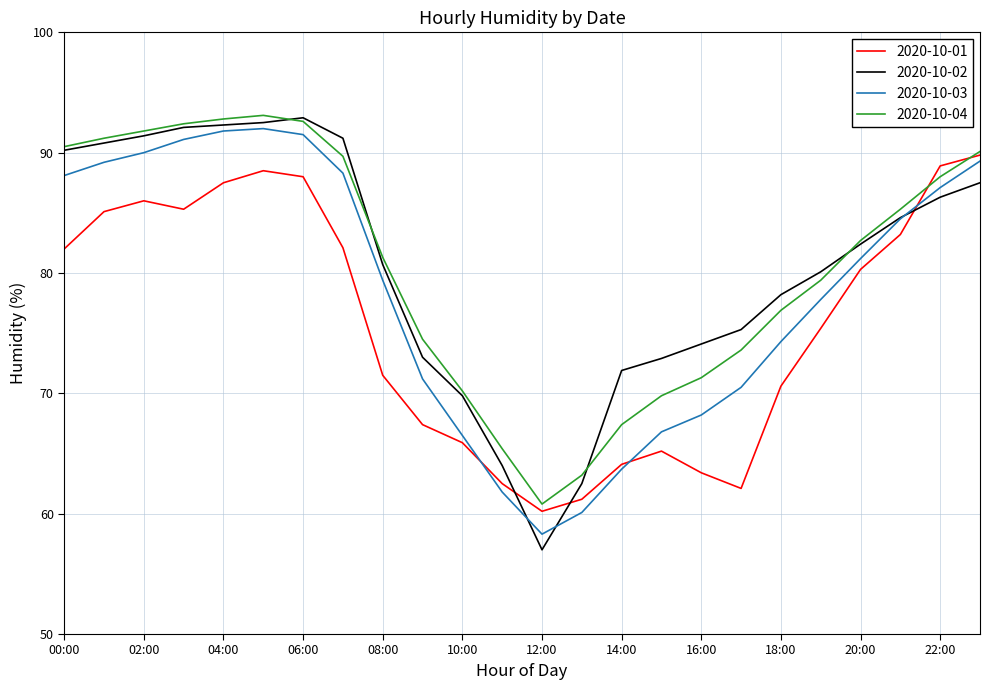

Which series has the largest range (max minus min)?

2020-10-02